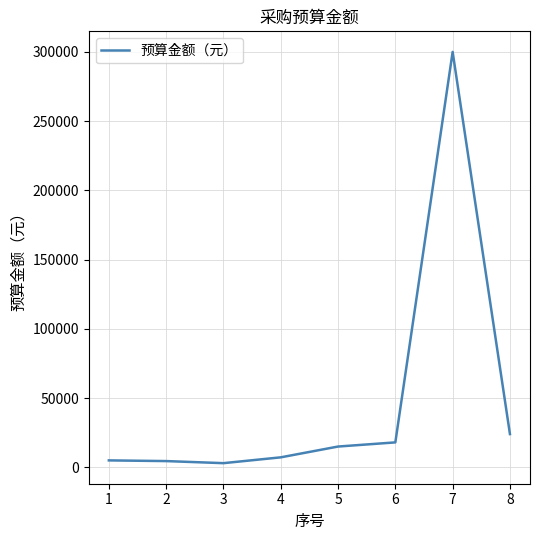

True or false: the data shows 28823 at 6.

False